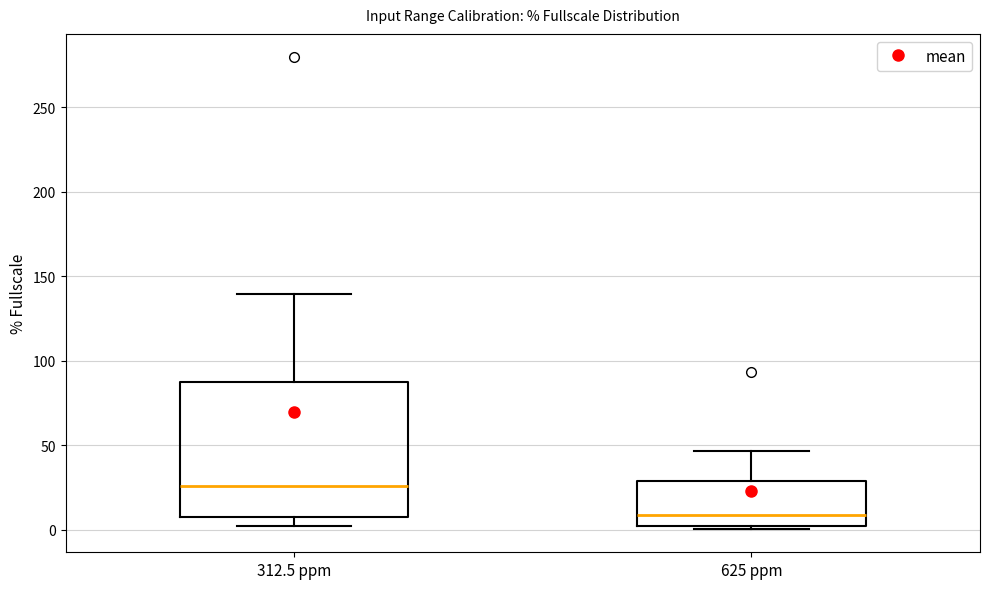

Which box's median line is the lowest?

625 ppm